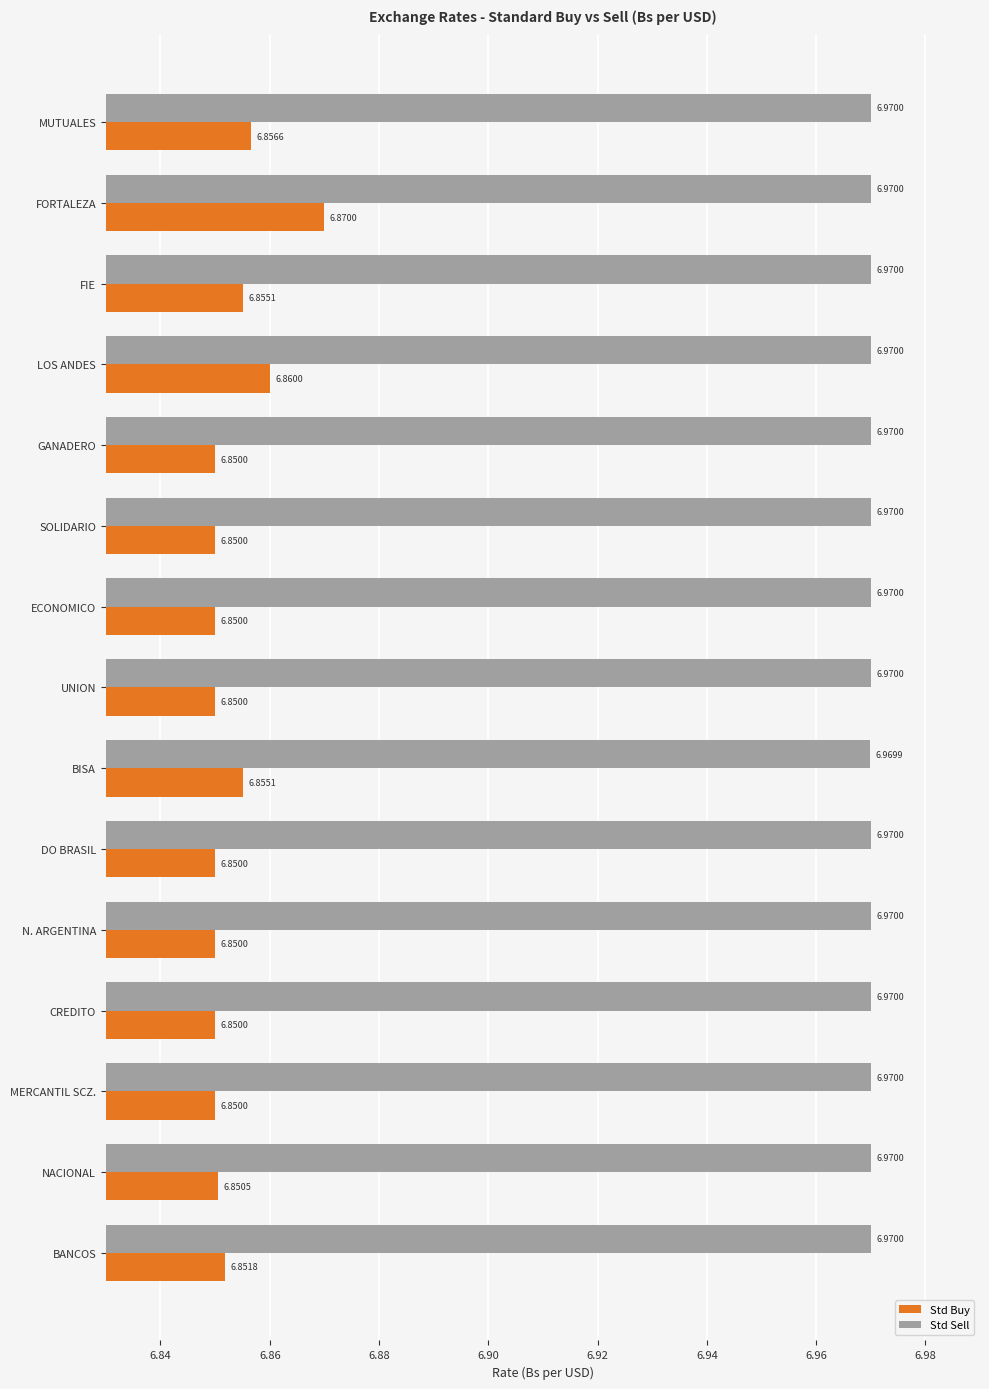

List the series in order of their overall mean, lowest first.

Std Buy, Std Sell